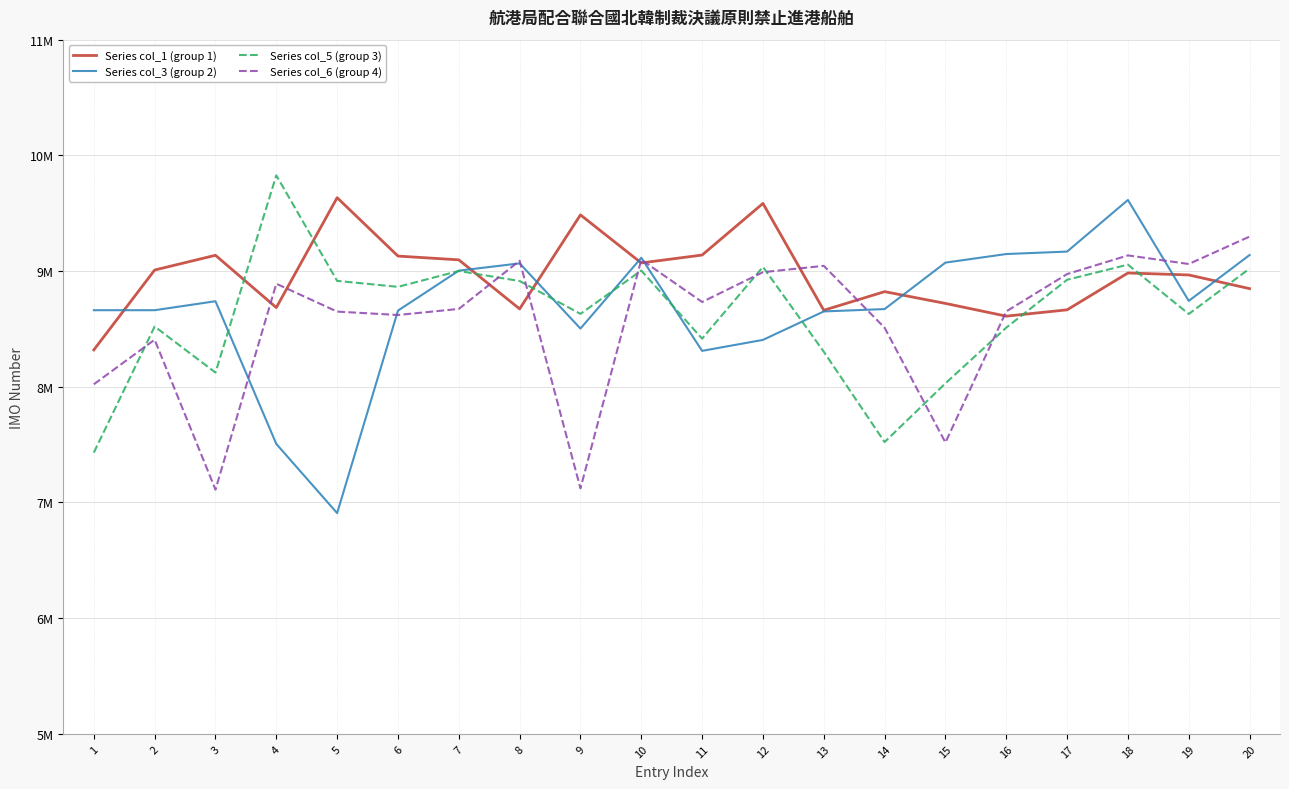

At which label is Series col_5 (group 3) closest to 8629034?

19